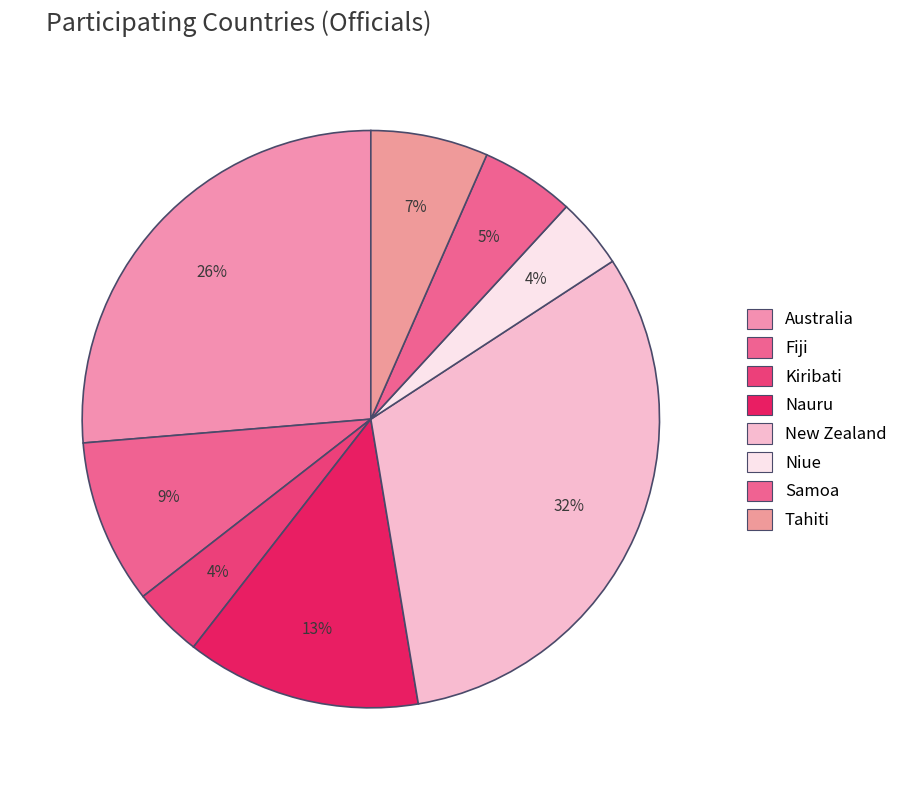

Does Nauru represent more than half of the total?

No